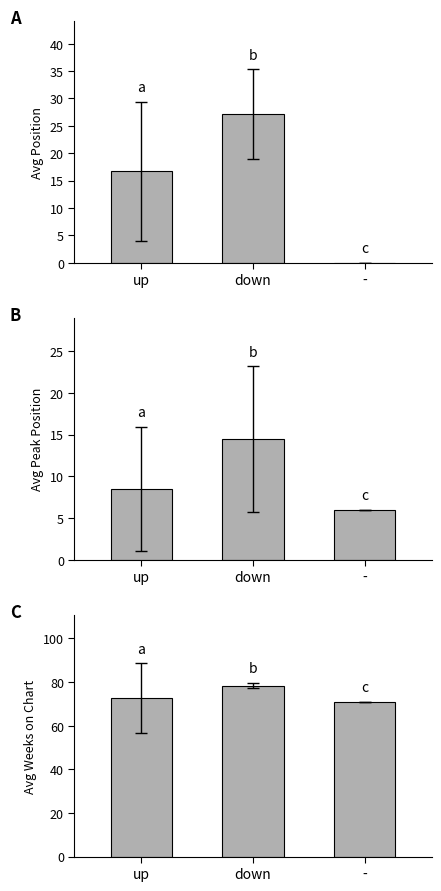

How many values in the Avg Position series exceed 16?

2